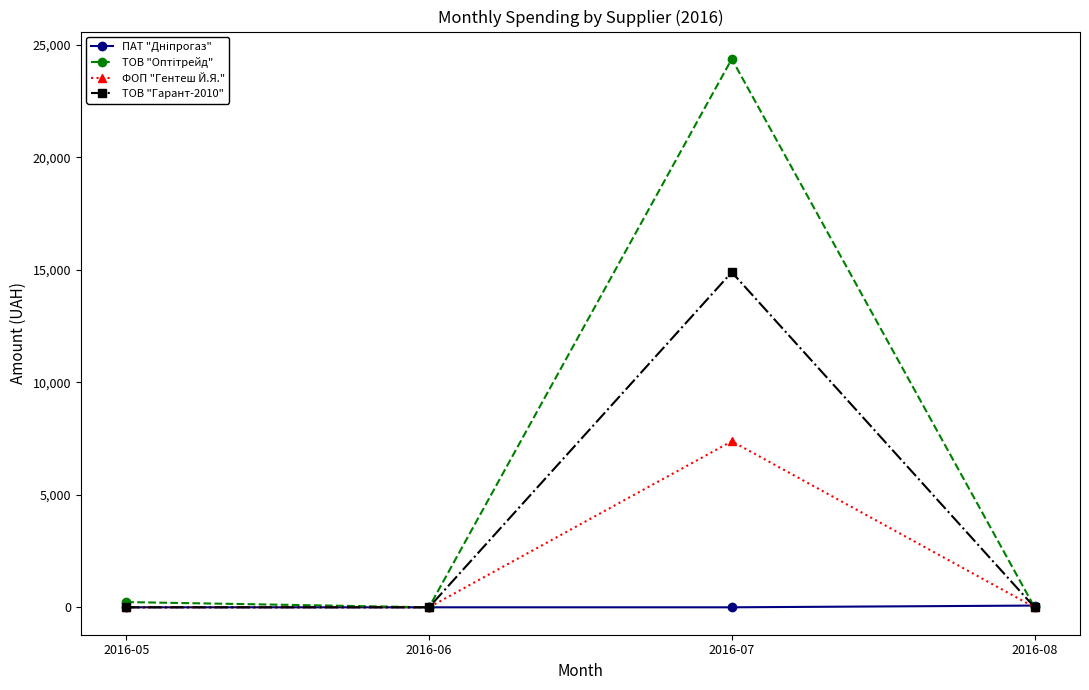

How many data points in ТОВ "Гарант-2010" are above 0?

1